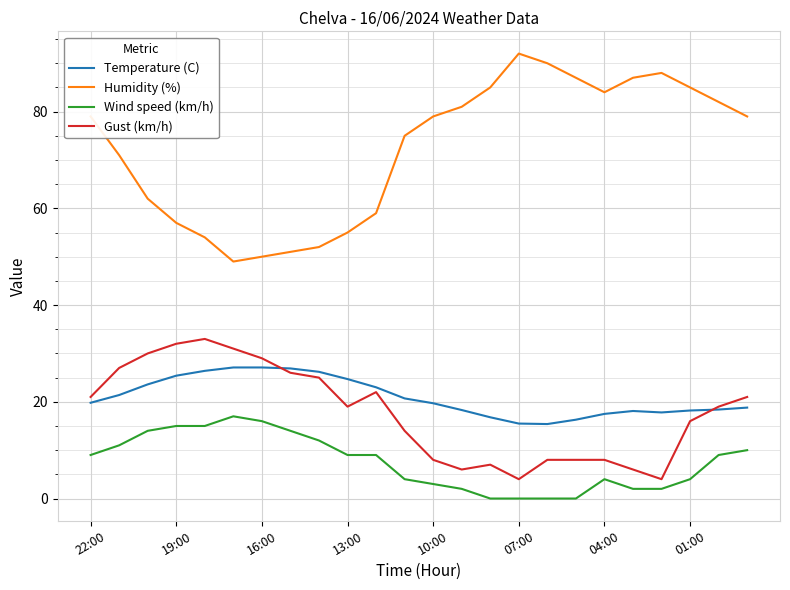

List the series in order of their peak value, highest first.

Humidity (%), Gust (km/h), Temperature (C), Wind speed (km/h)